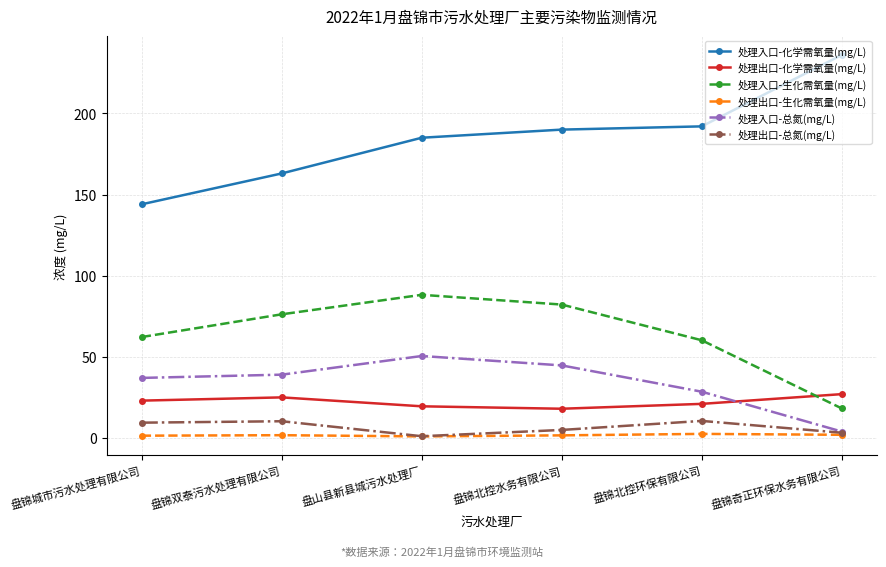

Is it true that 处理入口-生化需氧量(mg/L) equals 60.2 at 盘锦北控环保有限公司?

True